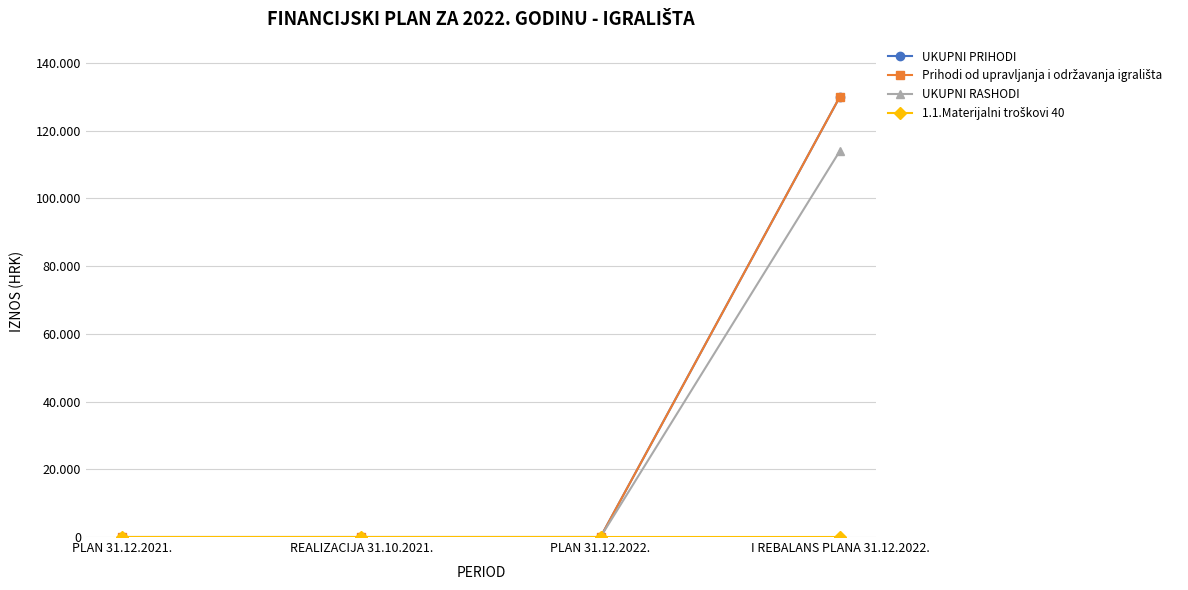

At how many categories does at least one series exceed 10177?

1